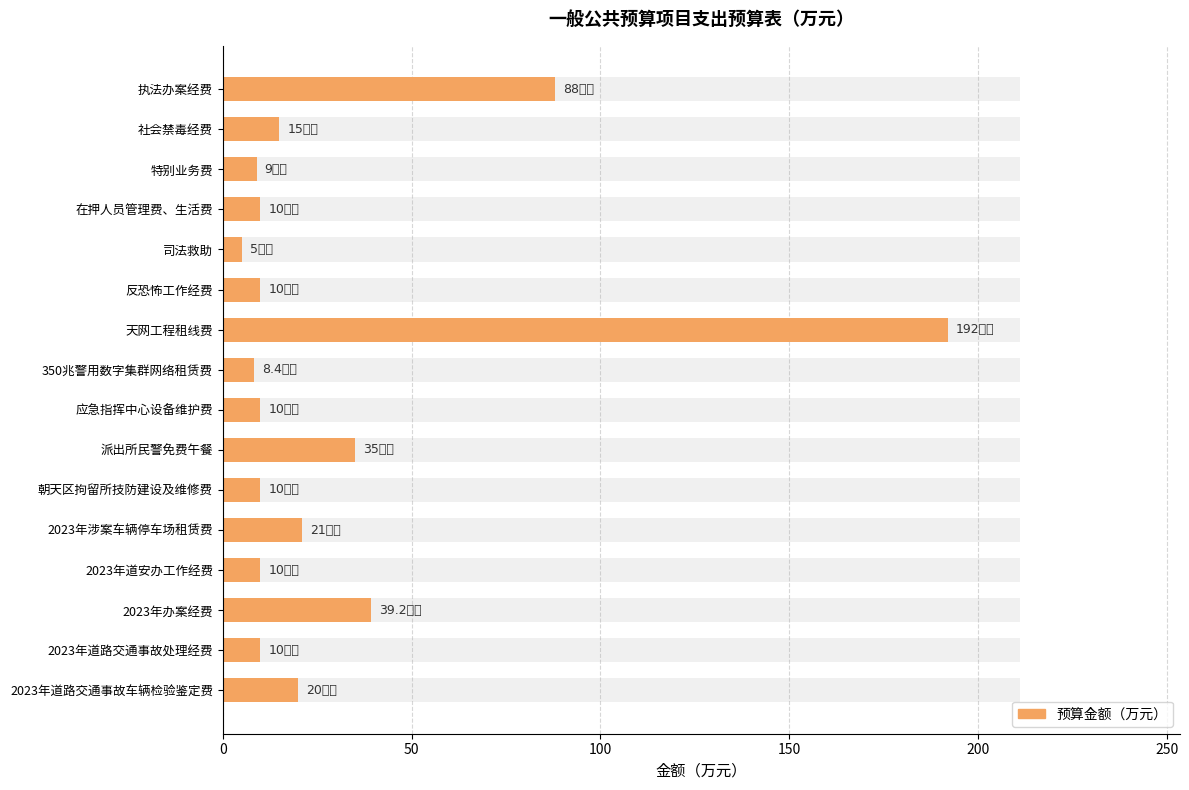

Reading left to right, list all the values displayed in this chart.

88.0	15.0	9.0	10.0	5.0	10.0	192.0	8.4	10.0	35.0	10.0	21.0	10.0	39.2	10.0	20.0